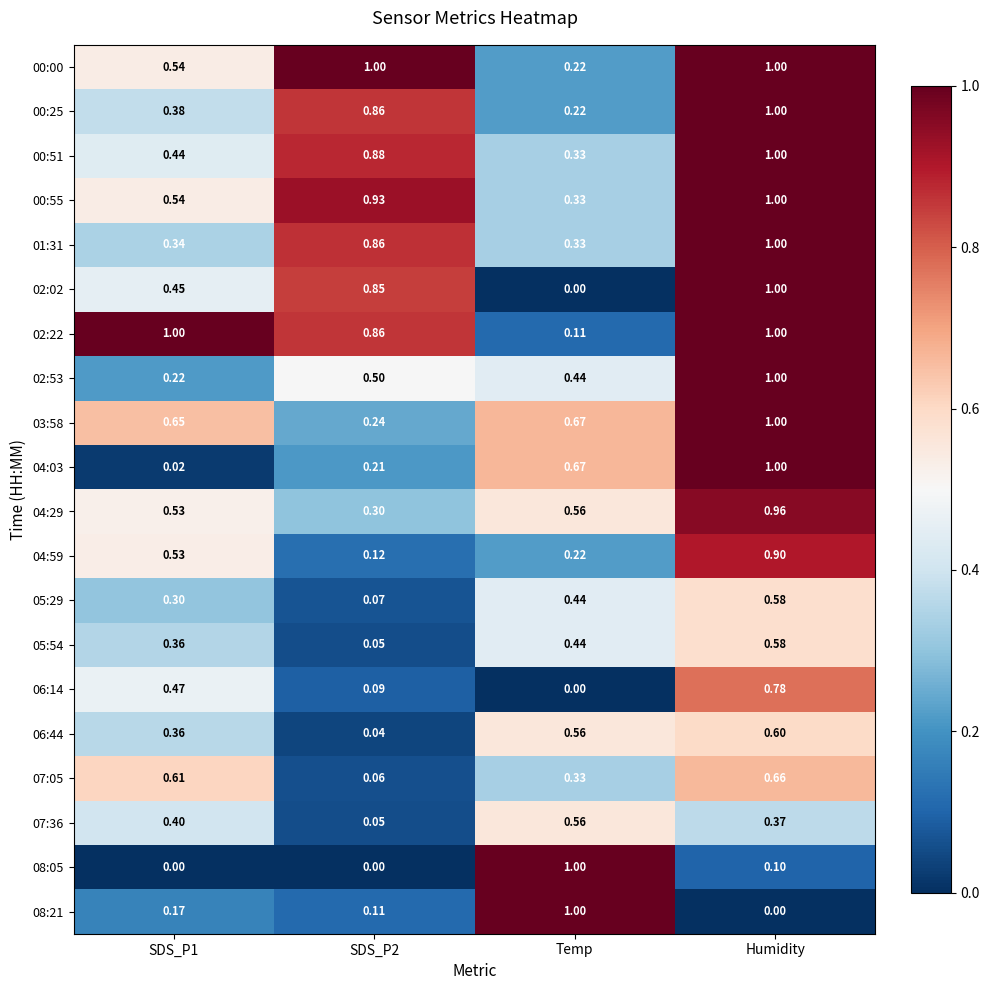

At which label does 00:55 reach its peak?

Humidity